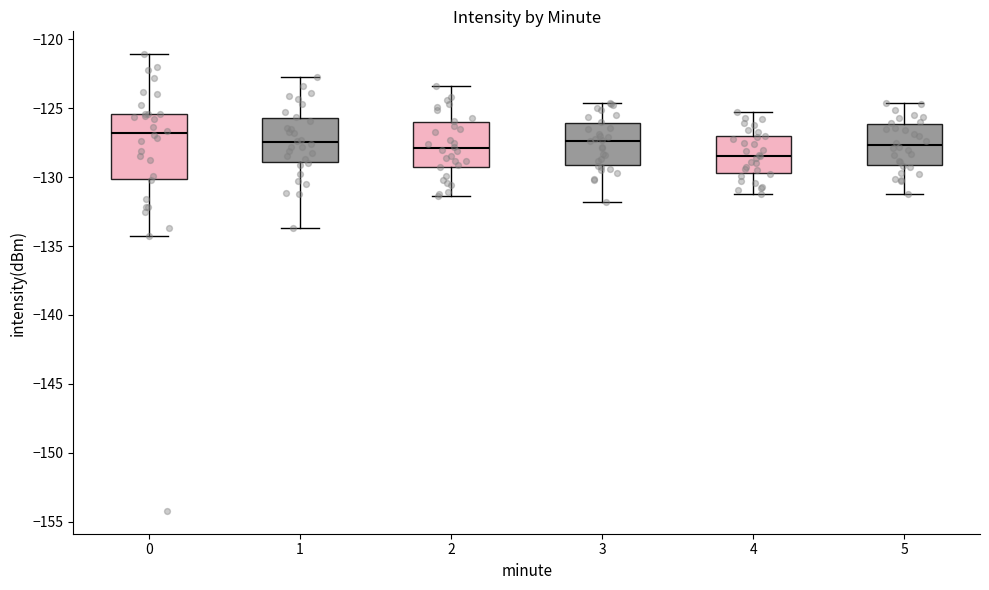

Which box is the tallest, from its lower edge to its upper edge?

0